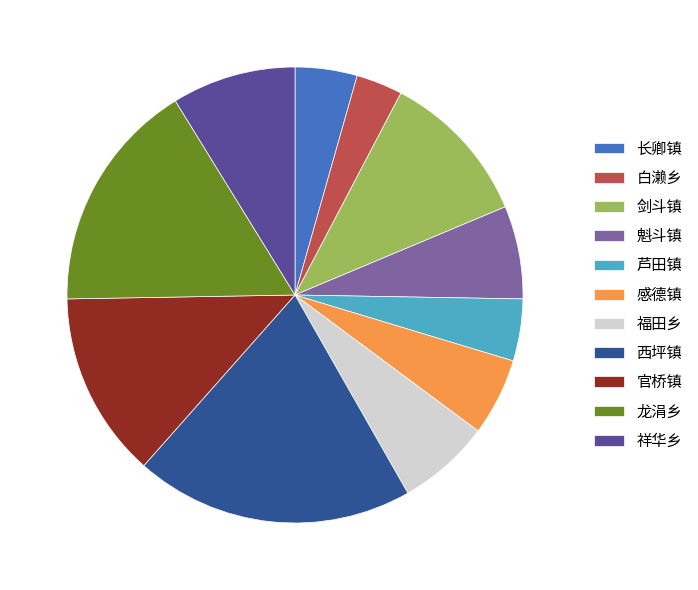

True or false: 芦田镇 accounts for 4% of the total.

True